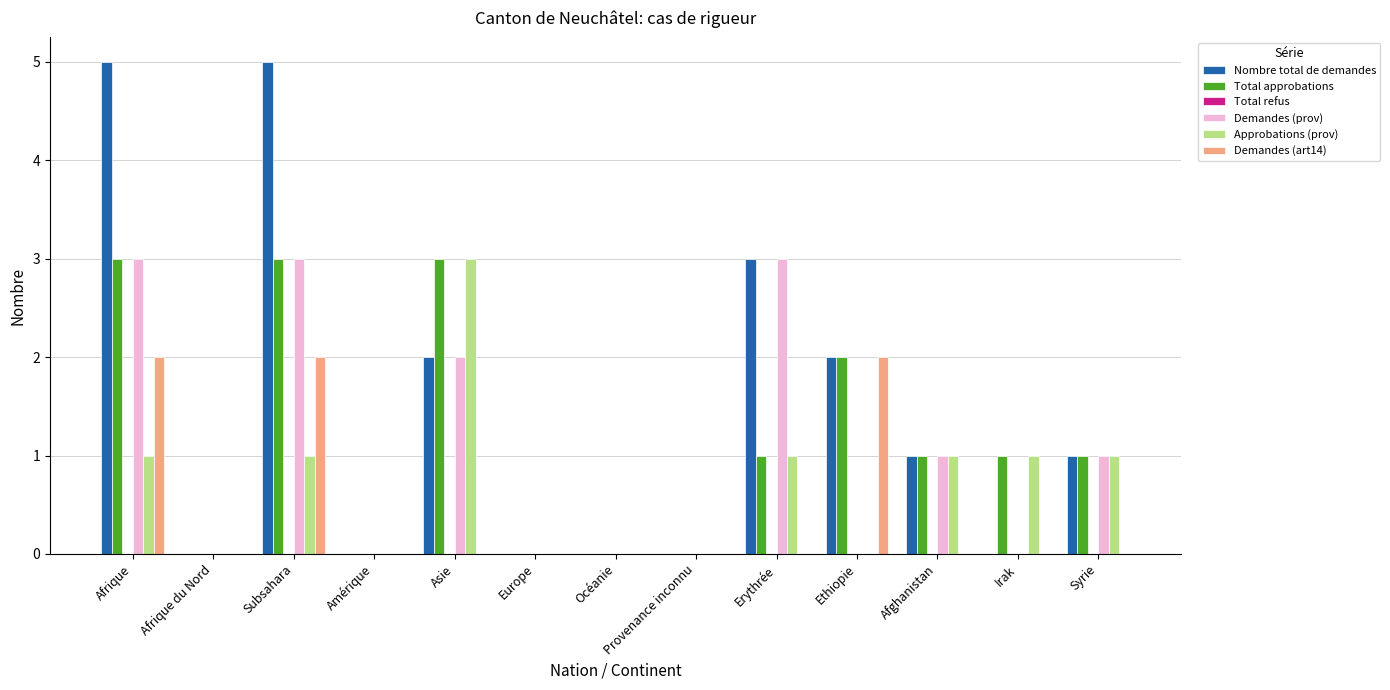

What is the average value of the Total approbations series?

1